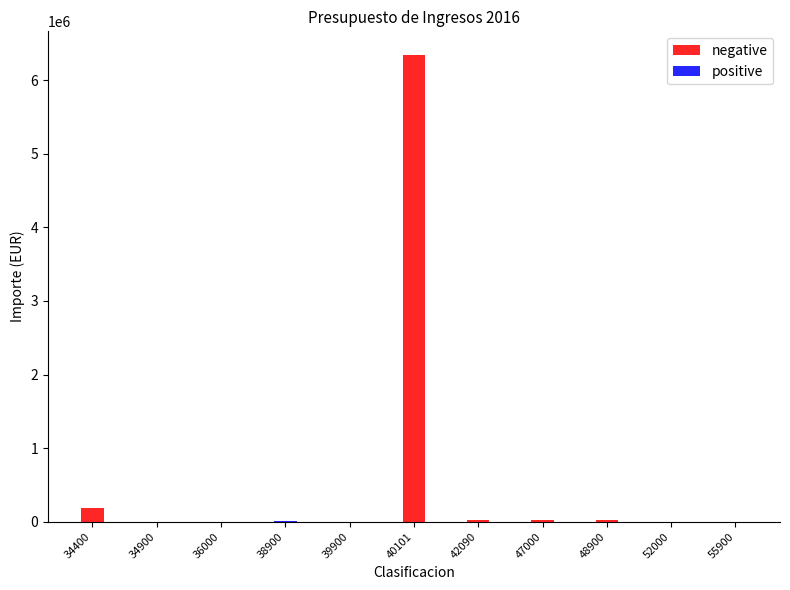

At how many categories does at least one series exceed 4305502?

1